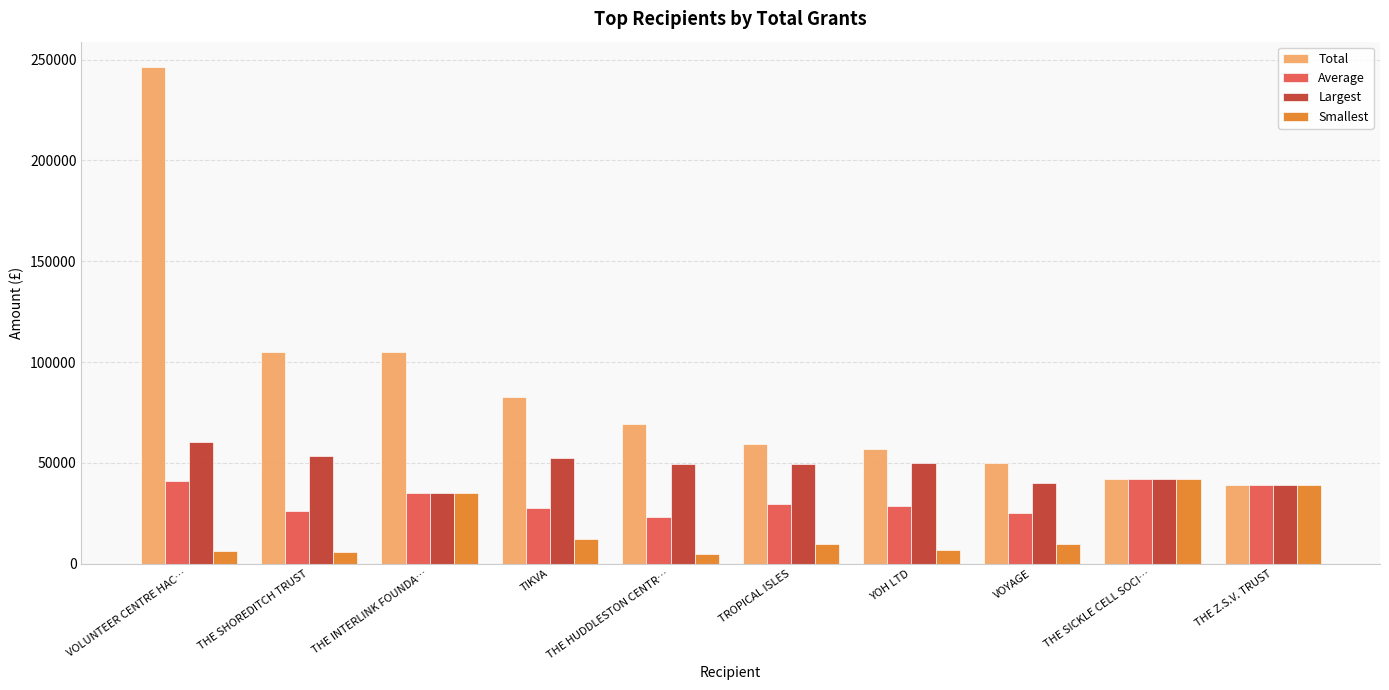

What position from the left is THE SICKLE CELL SOCI…?

9